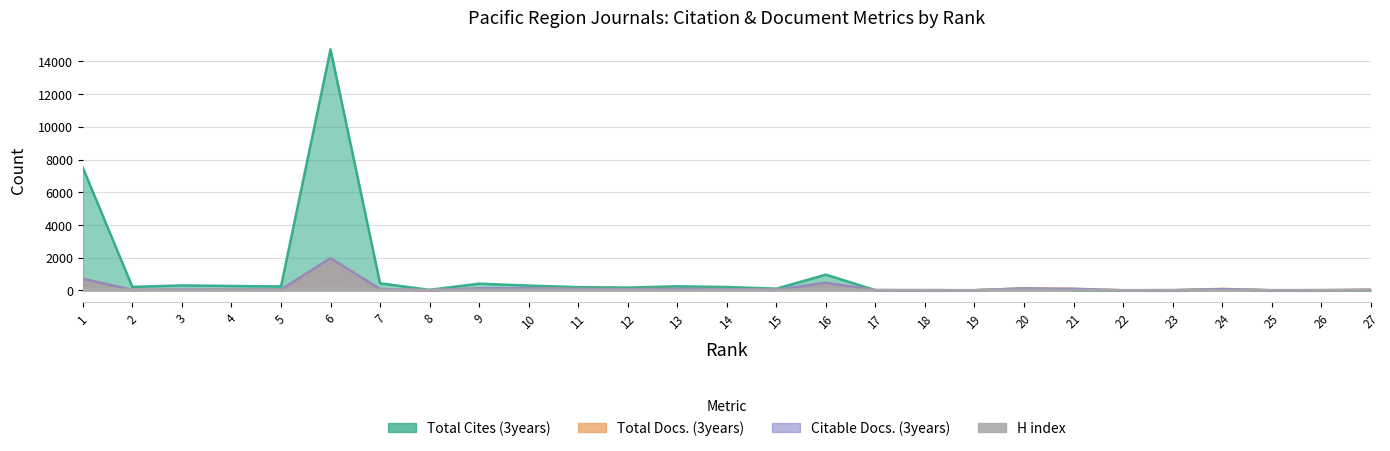

What is the sum of the Total Cites (3years) values at 16 and 5?

1203